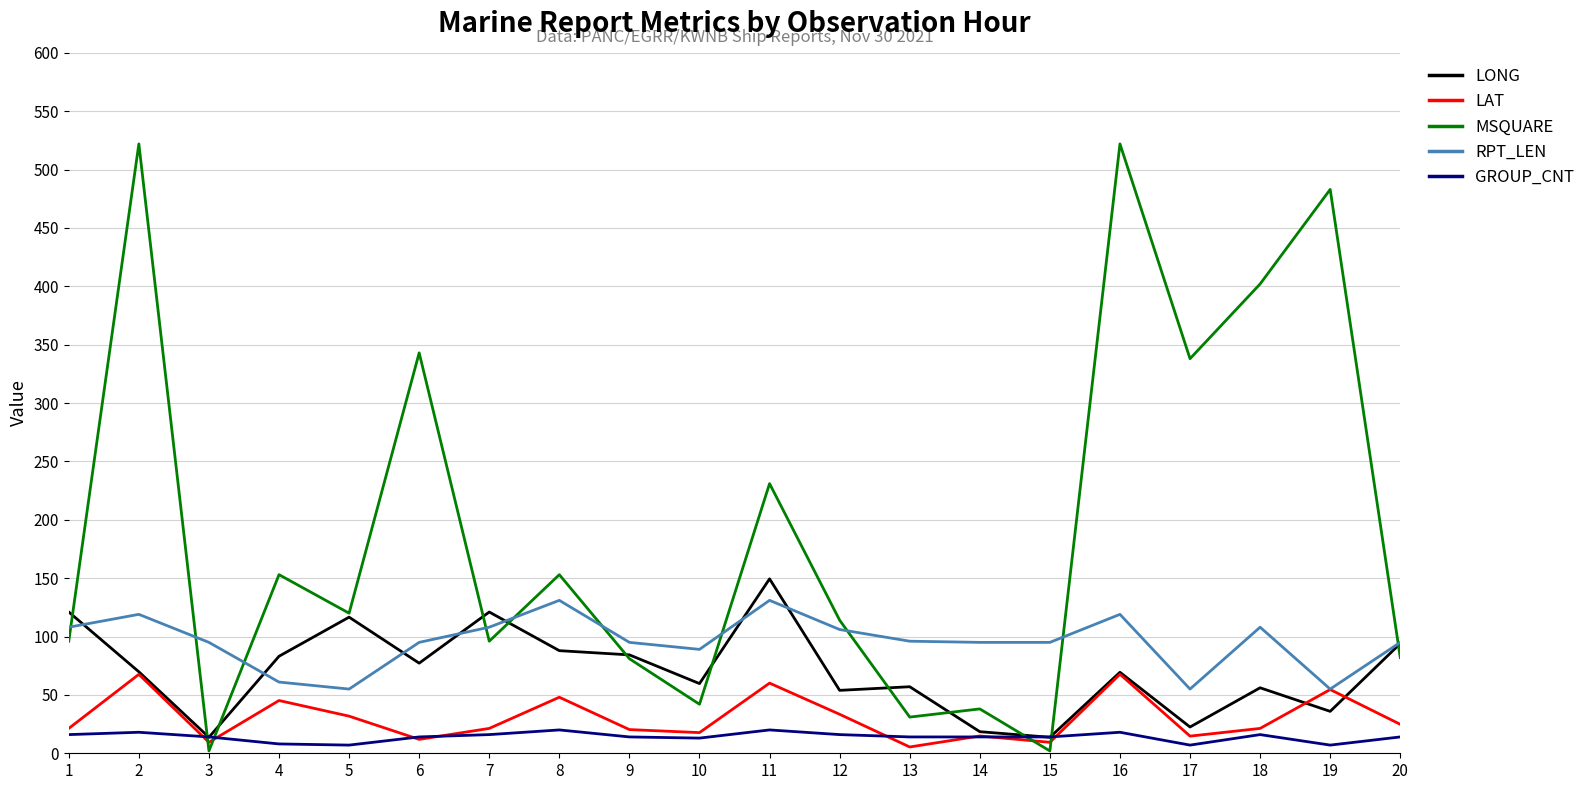

What is the difference between the highest and lowest values at 19?

476.0